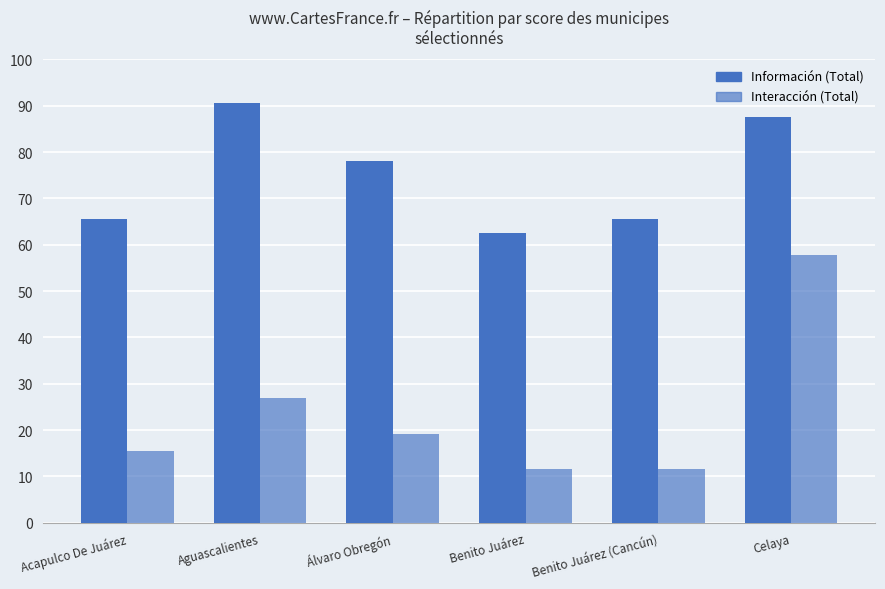

How many categories are shown in the chart?

6